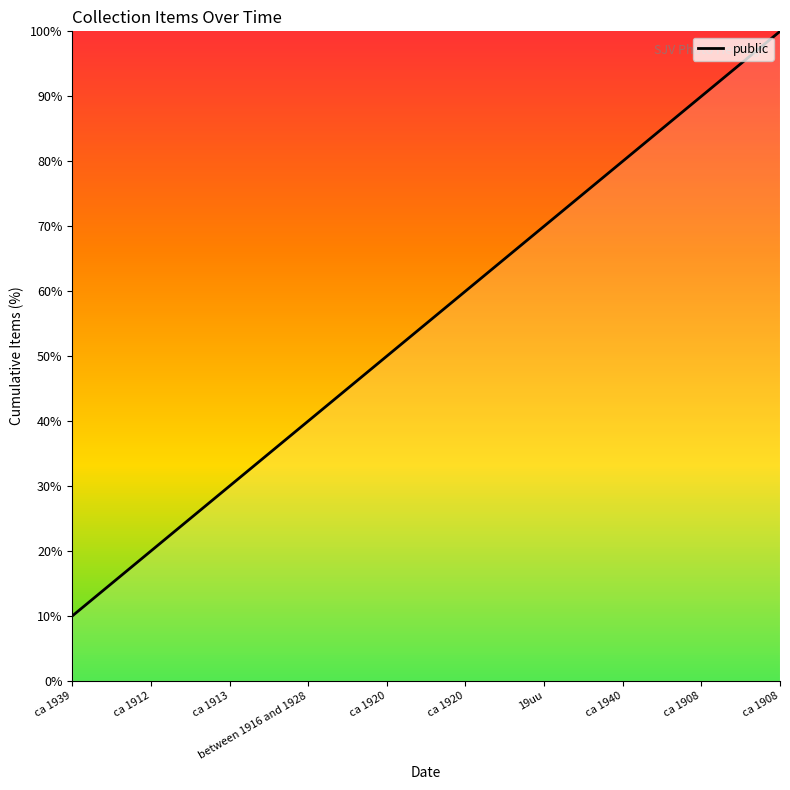

What is the approximate value at ca 1913, to the nearest 5?

30